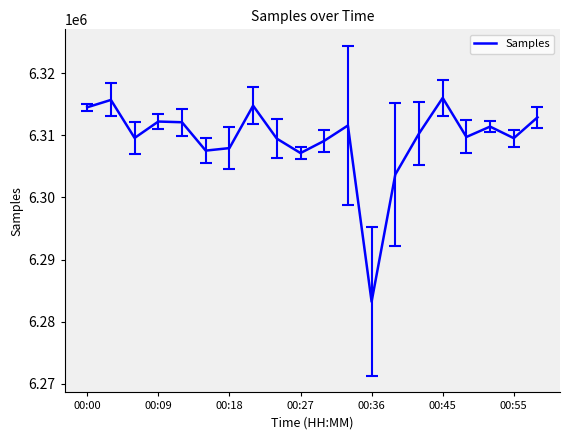

Does the chart have visible grid lines?

No